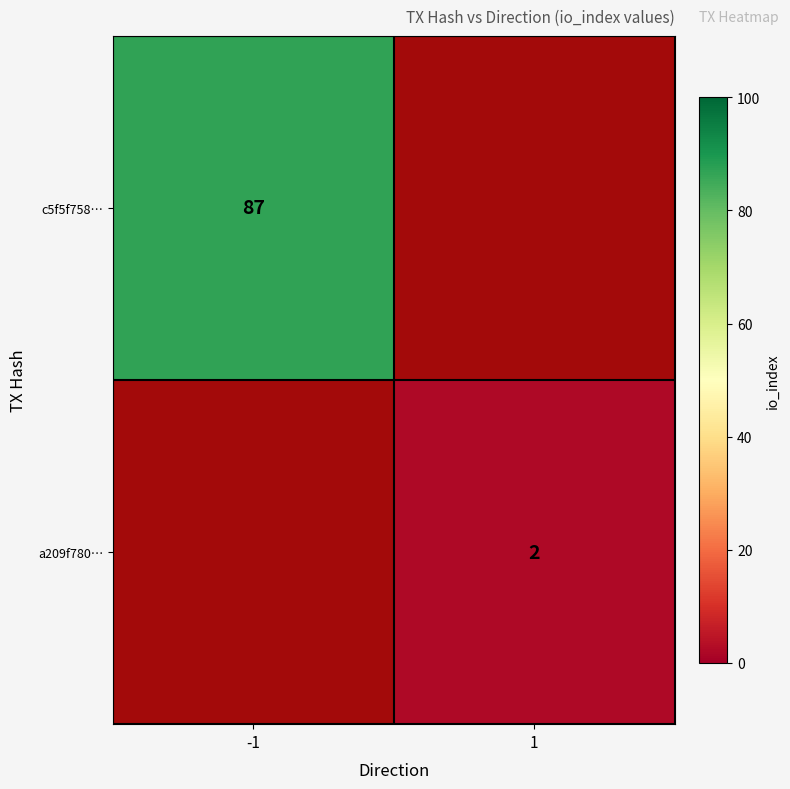

The a209f780… series shows 2 at 1. True or false?

True